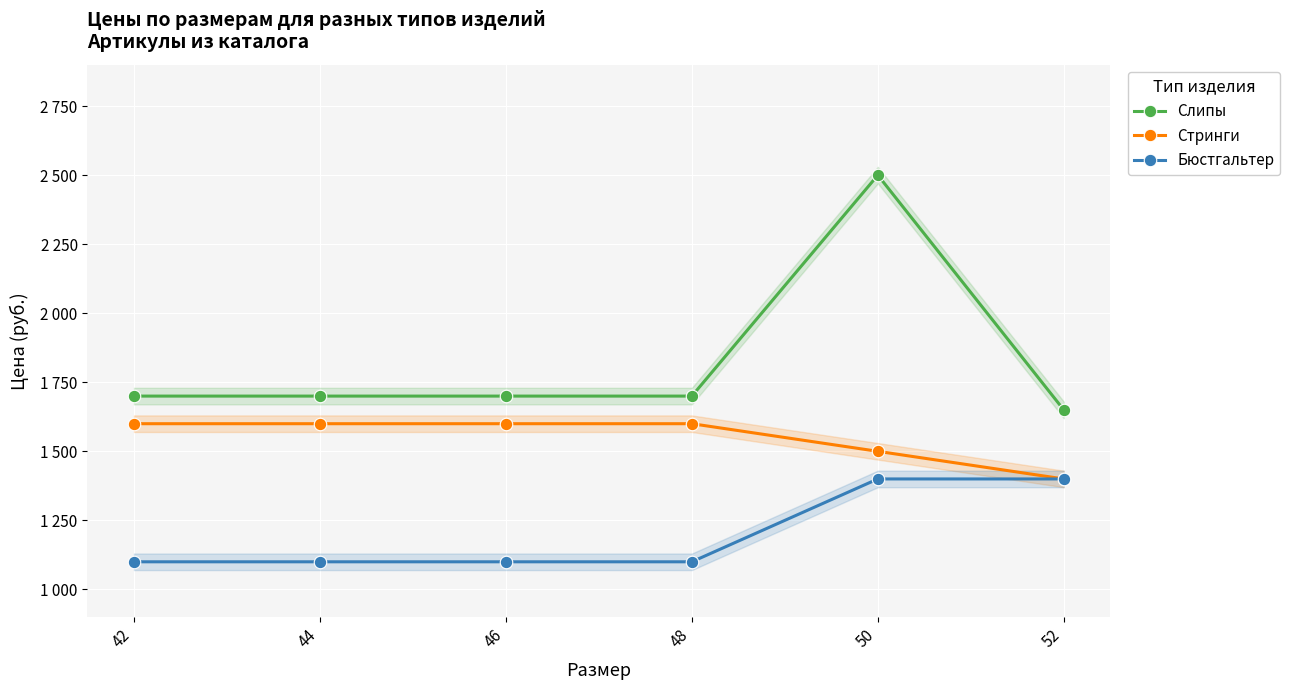

Reading right to left, what are all the values shown in this chart?

Слипы: 1650	2500	1700	1700	1700	1700
Стринги: 1400	1500	1600	1600	1600	1600
Бюстгальтер: 1400	1400	1100	1100	1100	1100